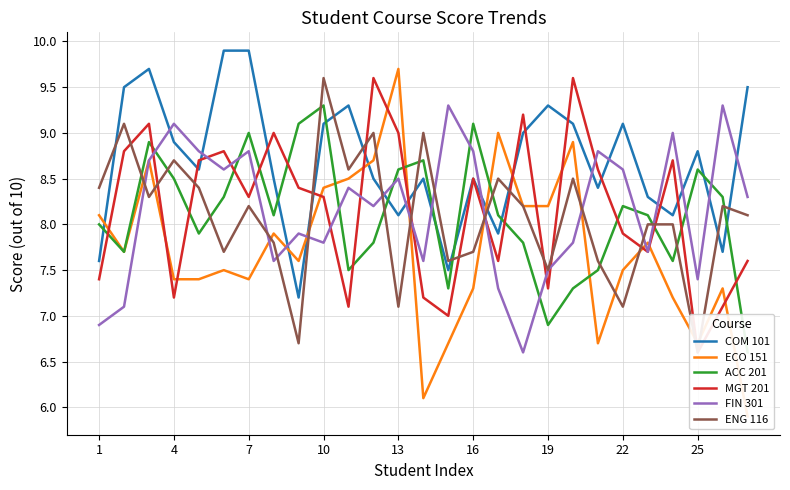

How many intersections are there between COM 101 and FIN 301?

14